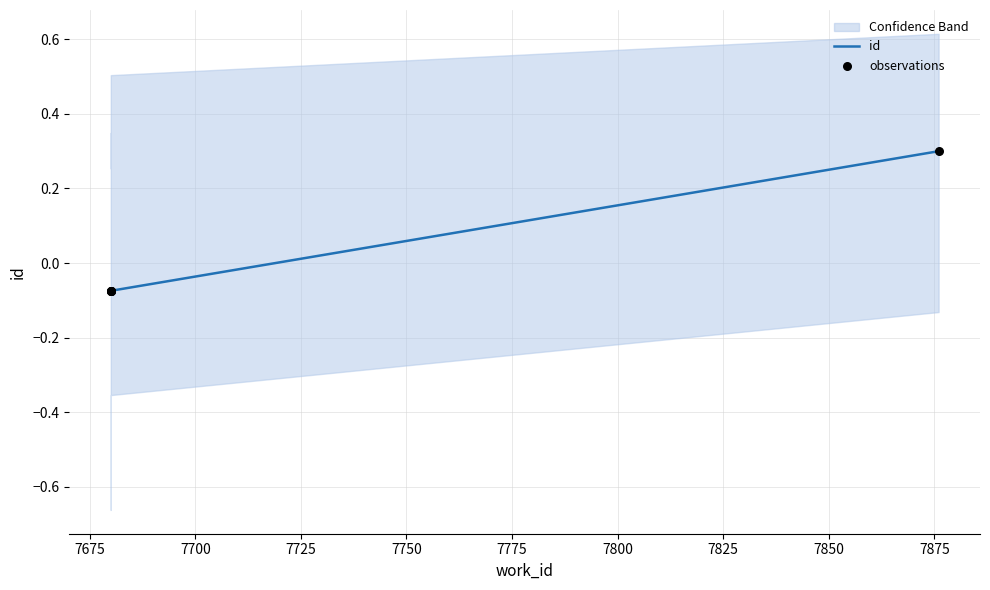

What are all the series names shown in the legend?

id, observations